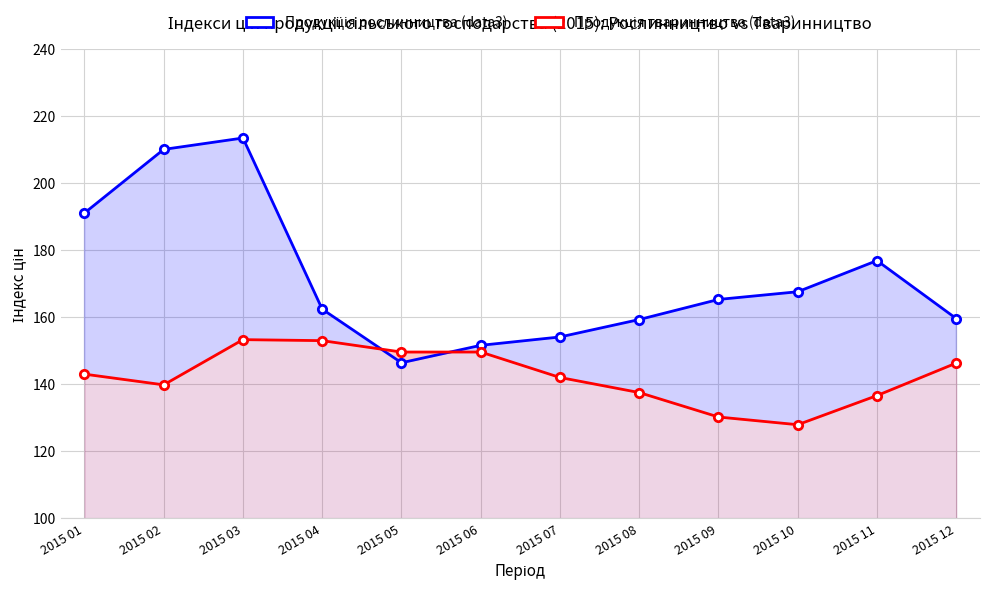

Which series changed the most between 2015 07 and 2015 11?

Продукція рослинництва (data3)